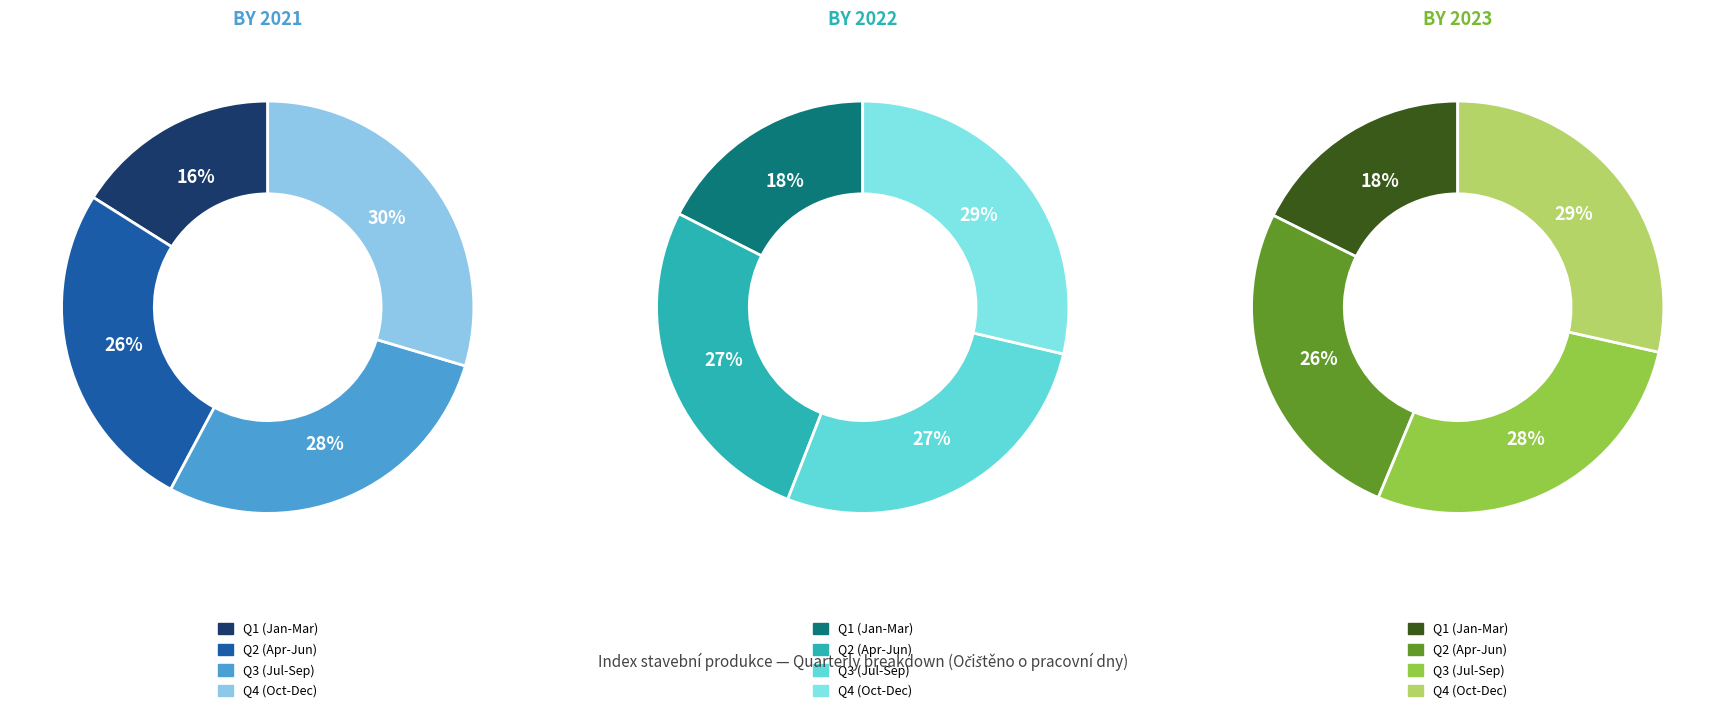

To the nearest percent, what is the difference between the 5 and 4 slice percentages?

1%